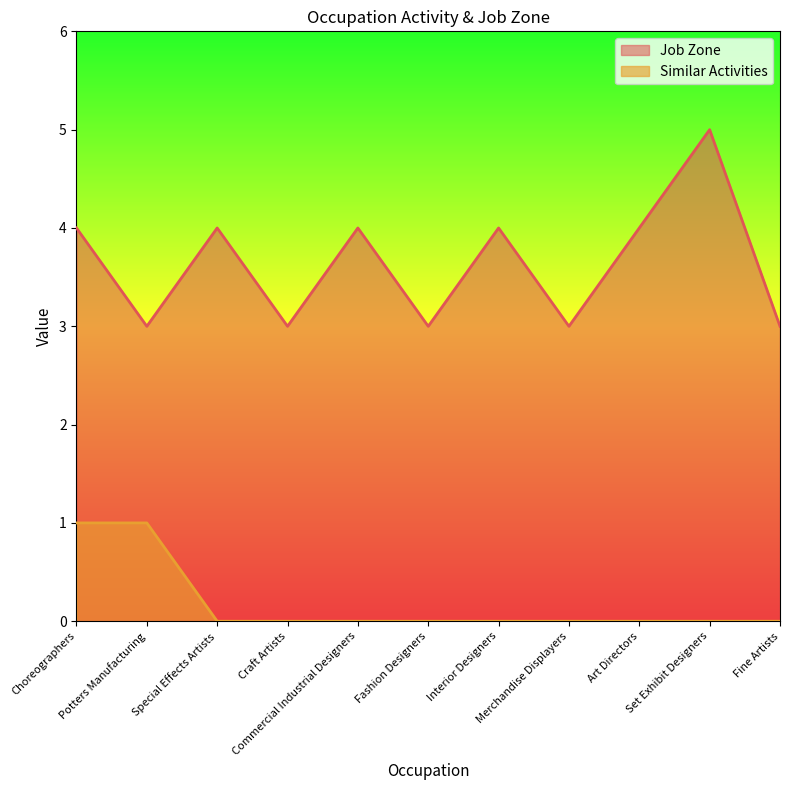

Which series changed the most between Choreographers and Fashion Designers?

Job Zone